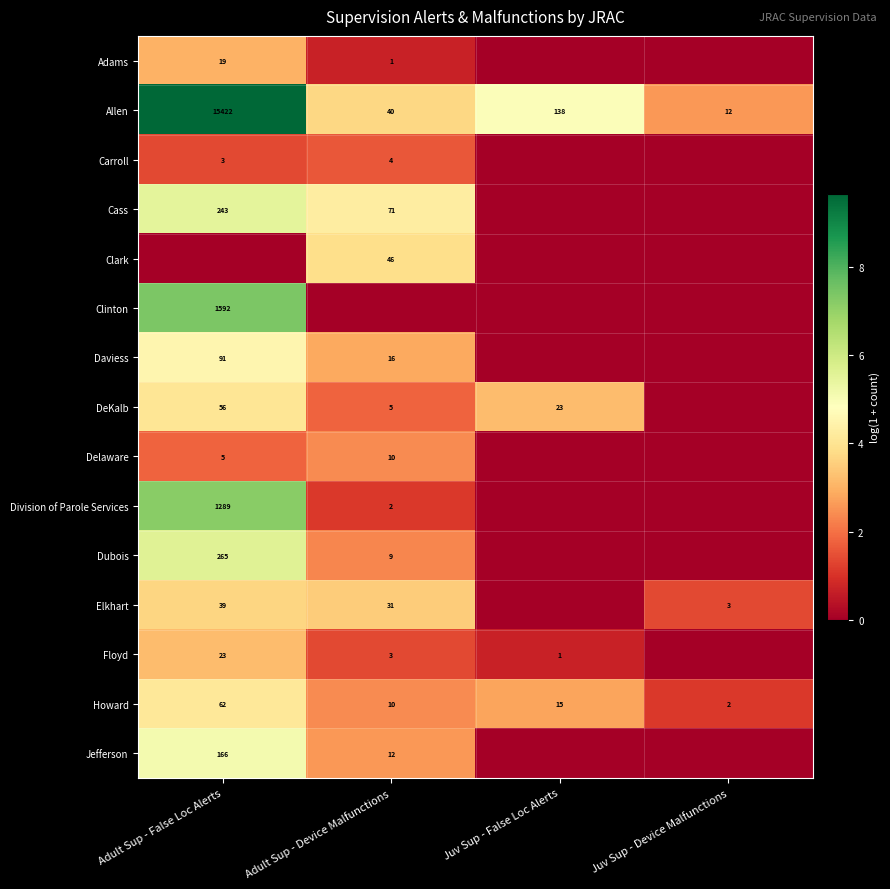

The value of Floyd at Adult Sup - Device Malfunctions is 2. True or false?

False